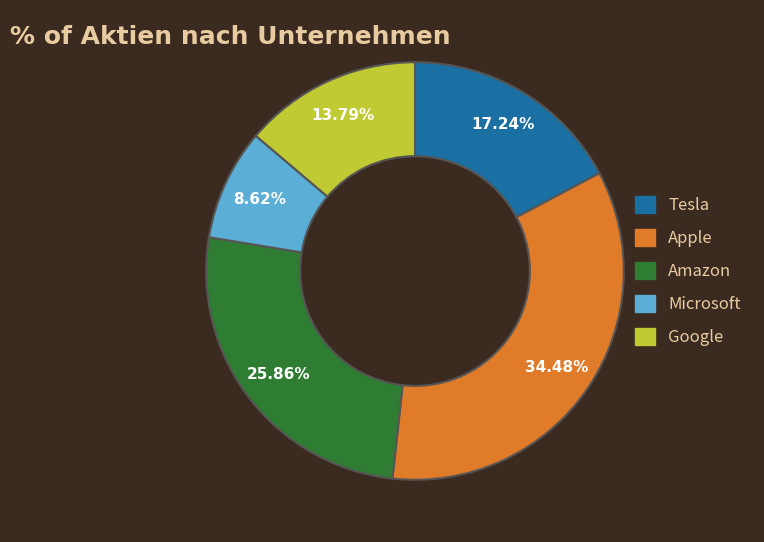

Is it true that Google is 1% of the pie?

False